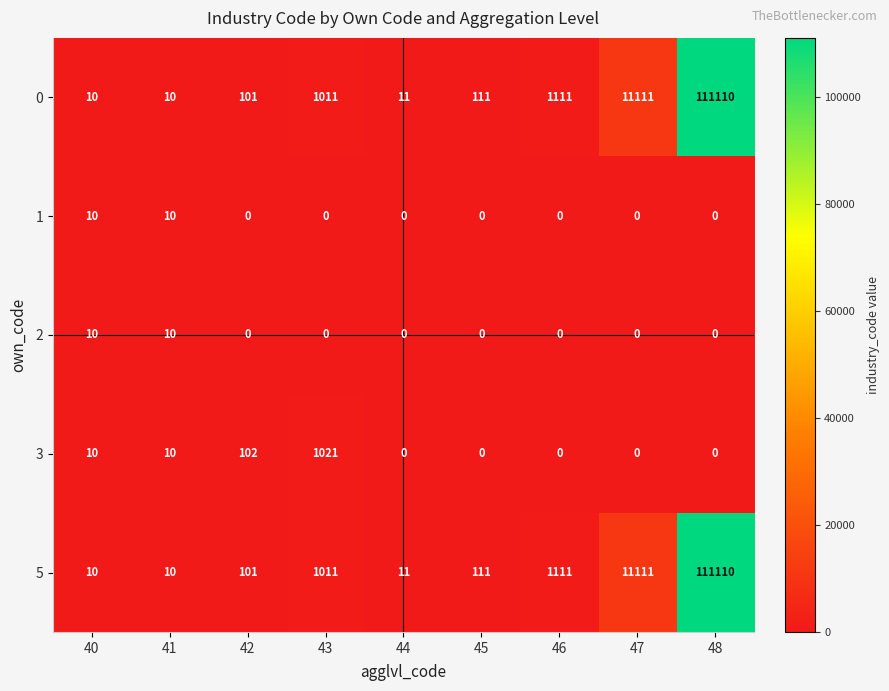

Where is 3 nearest to the value 510?

42